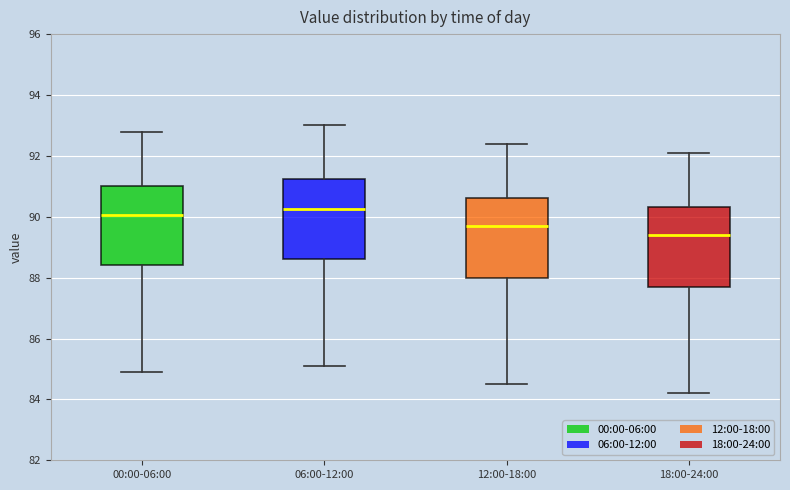

Reading left to right, read every box against the y-axis: the position of its median line, the range the box covers, and the ends of its whiskers. The values are not printed on the chart, so give them approximately, as read against the axis.

00:00-06:00: median 90.0, box 88.4 to 91.0, whiskers 85.0 to 92.8
06:00-12:00: median 90.2, box 88.6 to 91.2, whiskers 85.2 to 93.0
12:00-18:00: median 89.8, box 88.0 to 90.6, whiskers 84.6 to 92.4
18:00-24:00: median 89.4, box 87.8 to 90.4, whiskers 84.2 to 92.2